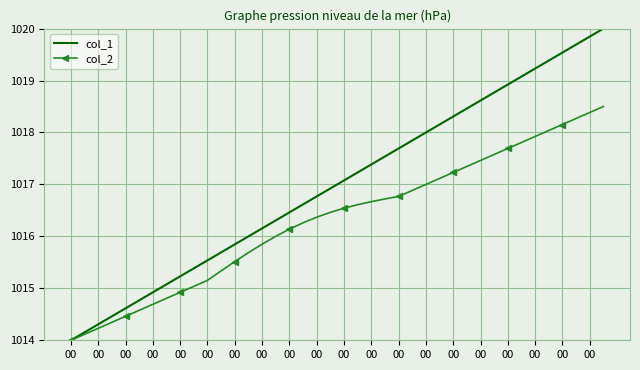

What is the smallest value displayed?

1014.0